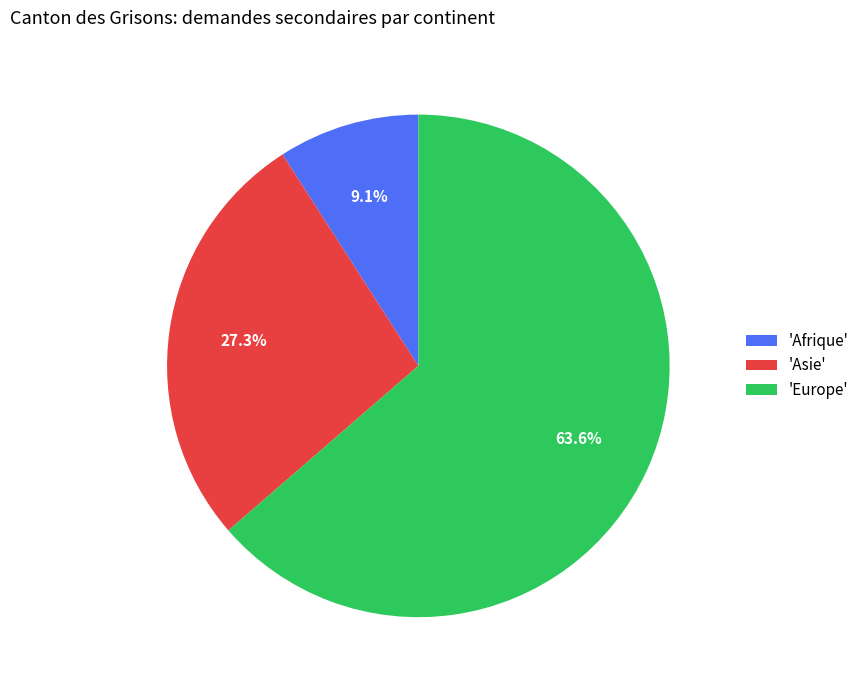

What is the ratio of the value at 'Europe' to the value at 'Afrique'?

7.0